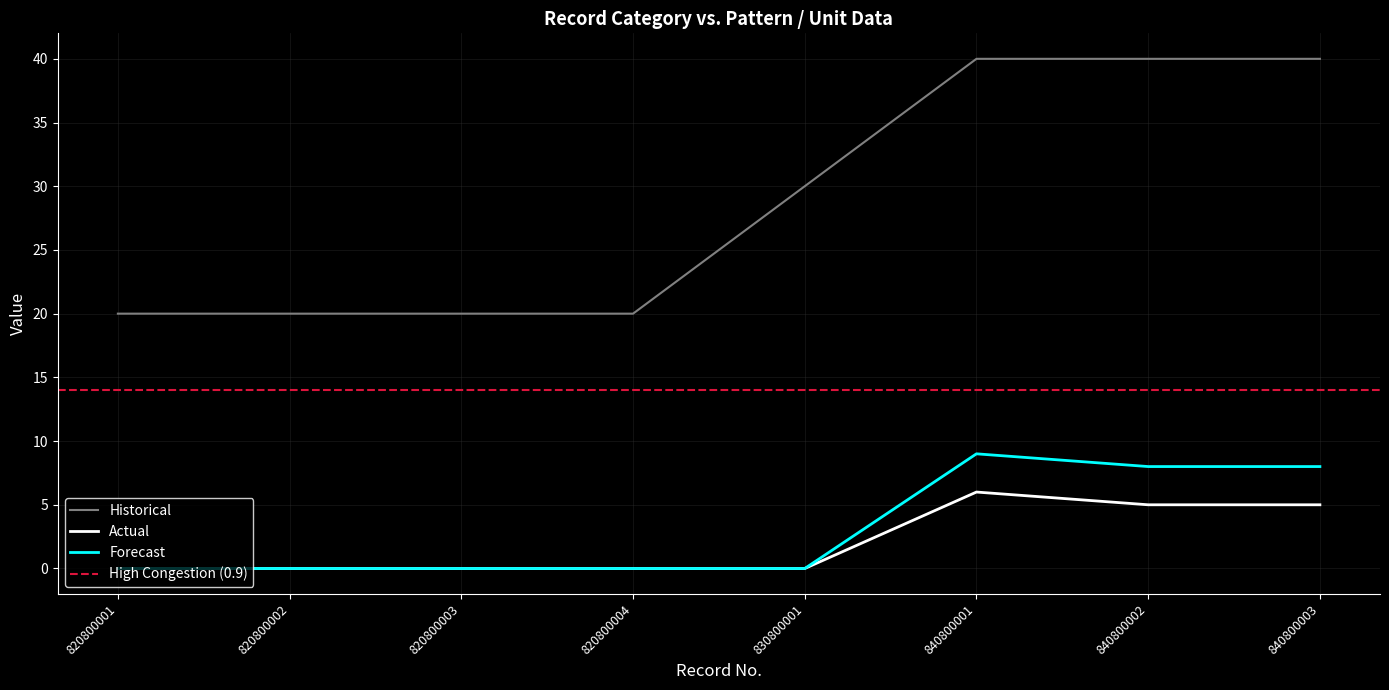

List the series in order of their peak value, highest first.

Historical, Forecast, Actual